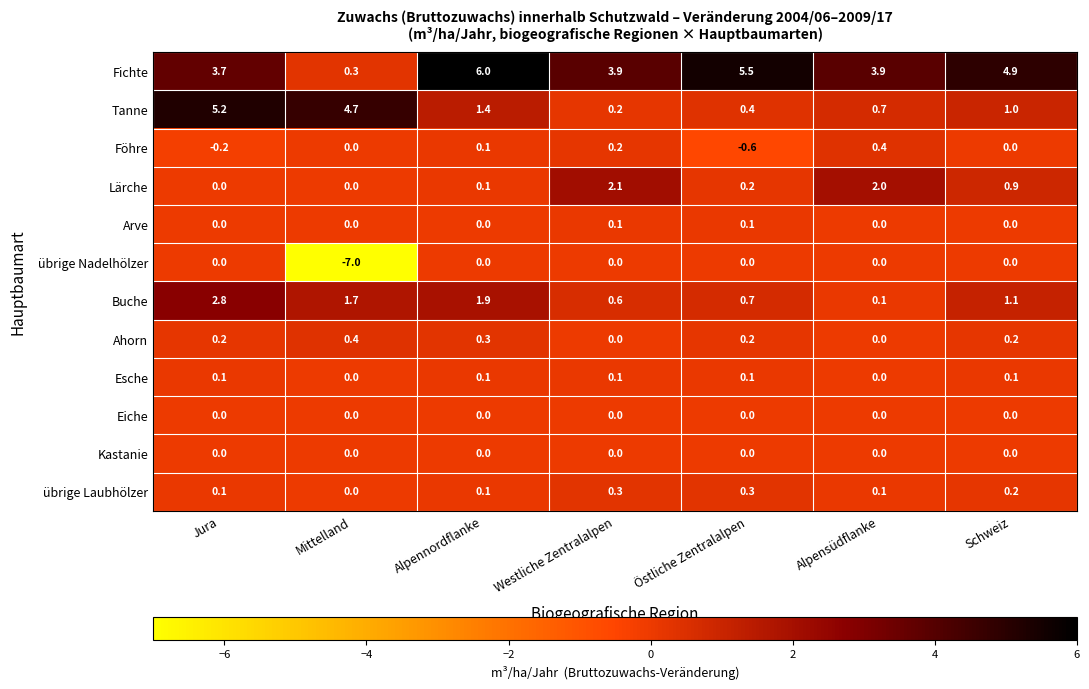

Where does the Buche series first go above 1?

Jura